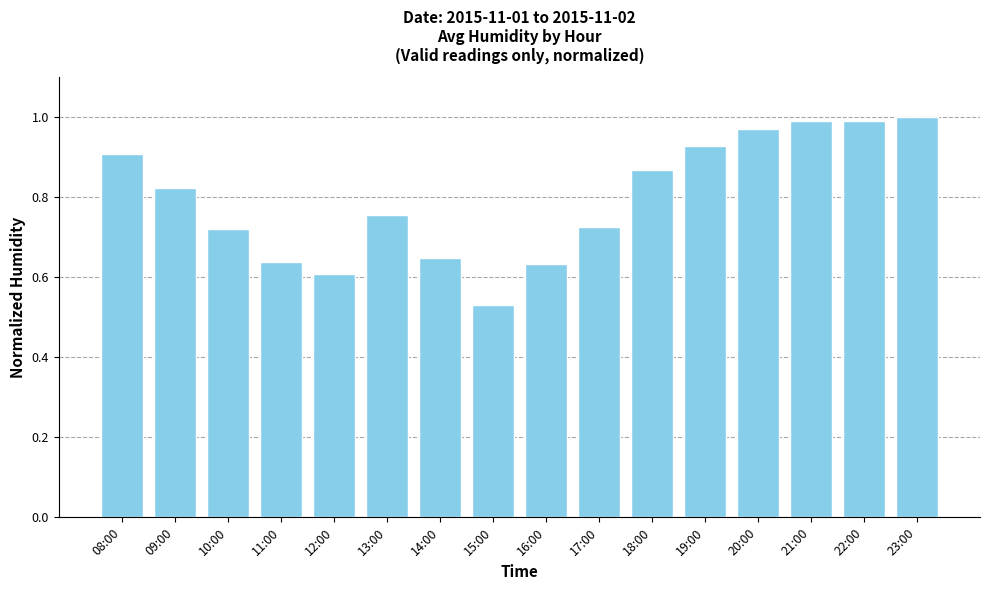

What is the difference between the maximum and second lowest values?

0.4